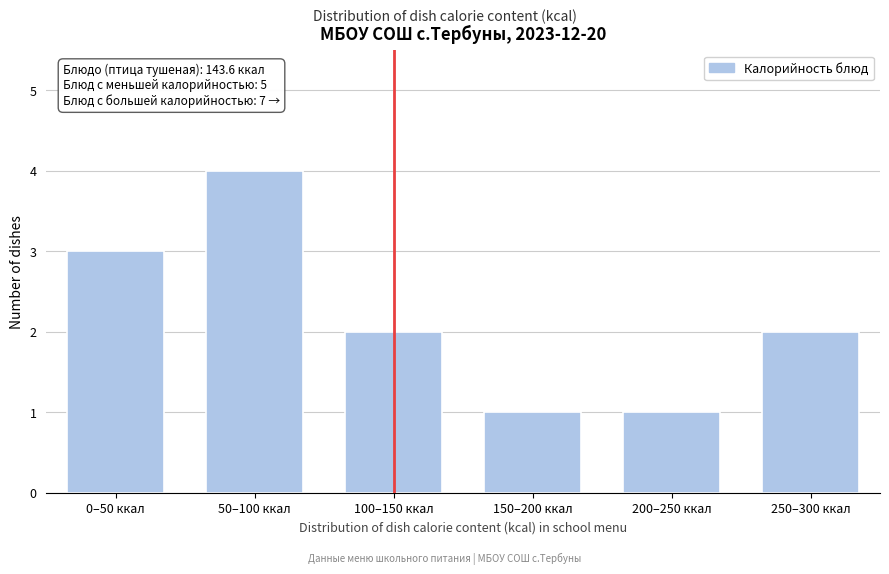

Reading left to right, what are all the values shown in this chart?

3	4	2	1	1	2